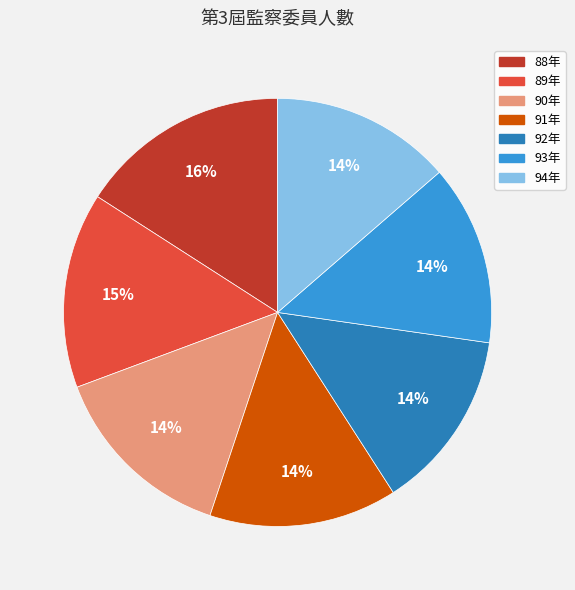

To the nearest percent, what is the difference between the largest and smallest slice percentages?

2%